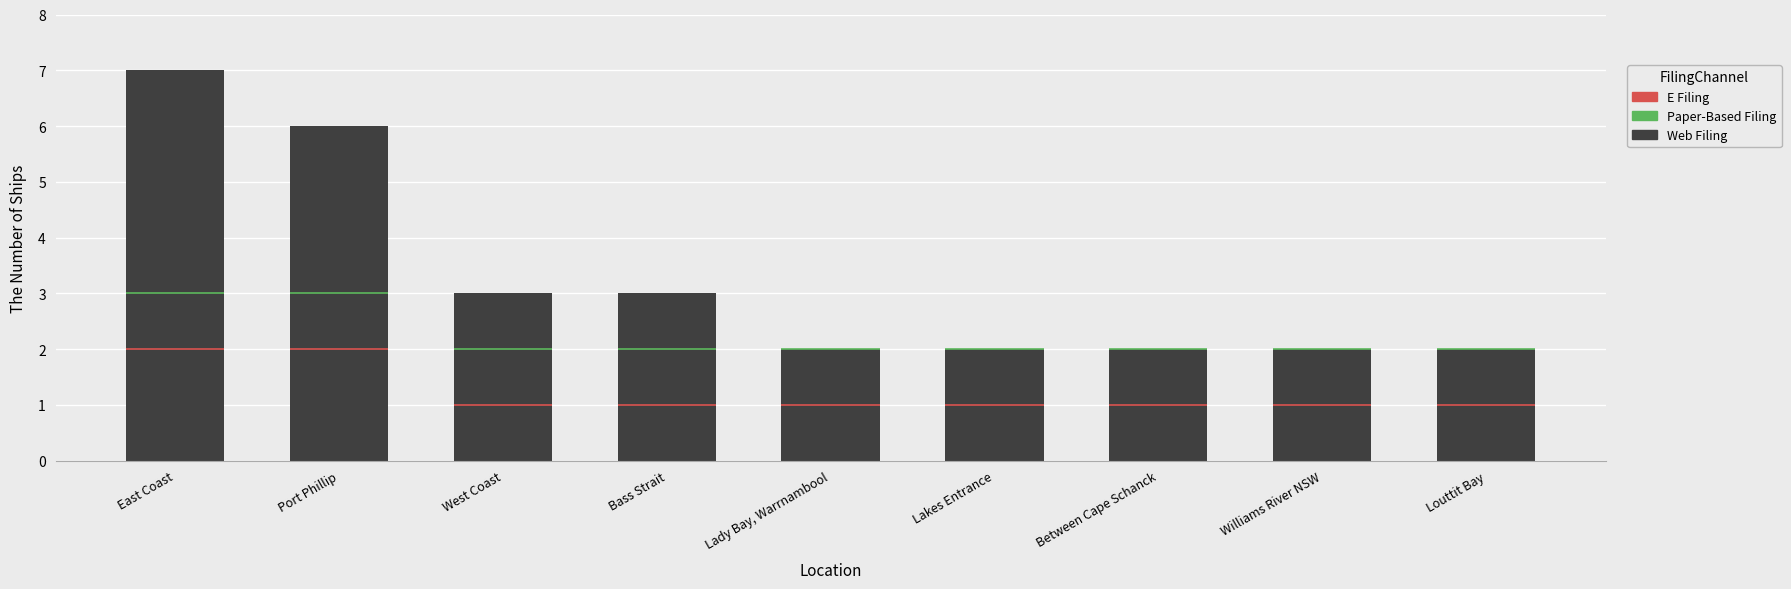

Which category has the lowest value in the E Filing series?

West Coast